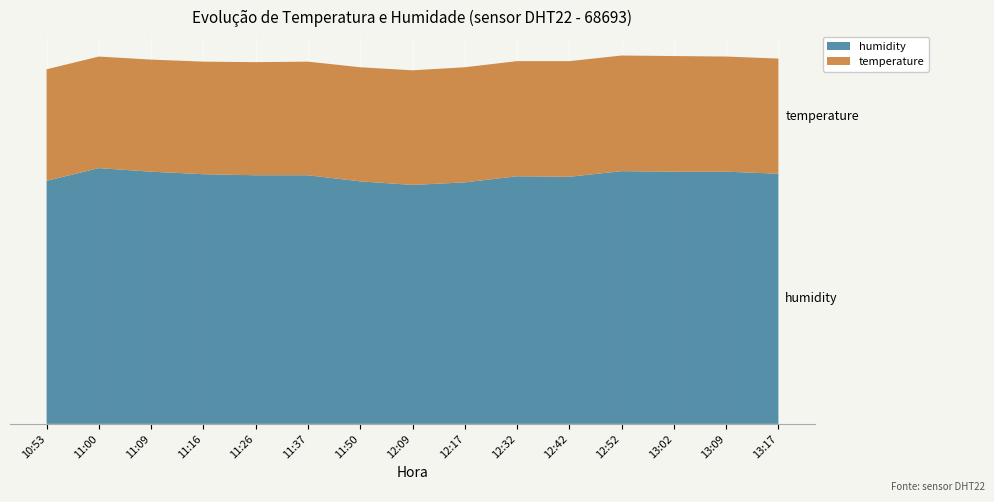

Reading left to right, what are all the values shown in this chart?

humidity: 10:53=47.7	11:00=50.2	11:09=49.5	11:16=49.0	11:26=48.8	11:37=48.8	11:50=47.6	12:09=46.9	12:17=47.4	12:32=48.6	12:42=48.5	12:52=49.6	13:02=49.5	13:09=49.5	13:17=49.1
temperature: 10:53=21.9	11:00=21.9	11:09=22.0	11:16=22.1	11:26=22.2	11:37=22.3	11:50=22.4	12:09=22.5	12:17=22.6	12:32=22.6	12:42=22.7	12:52=22.7	13:02=22.7	13:09=22.6	13:17=22.6